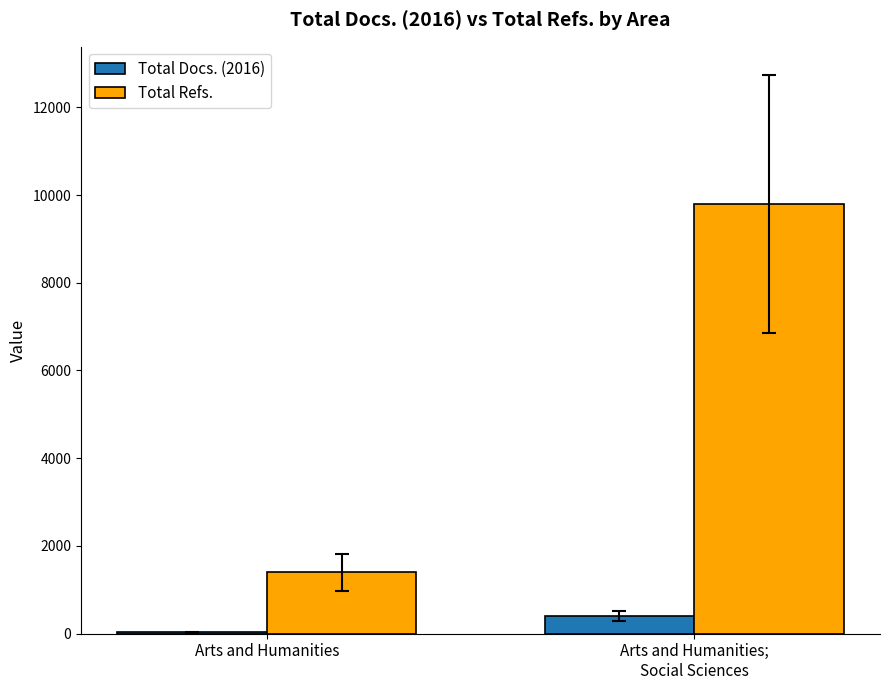

What is the approximate value of Total Docs. (2016) at Arts and Humanities;
Social Sciences, to the nearest 50?

400